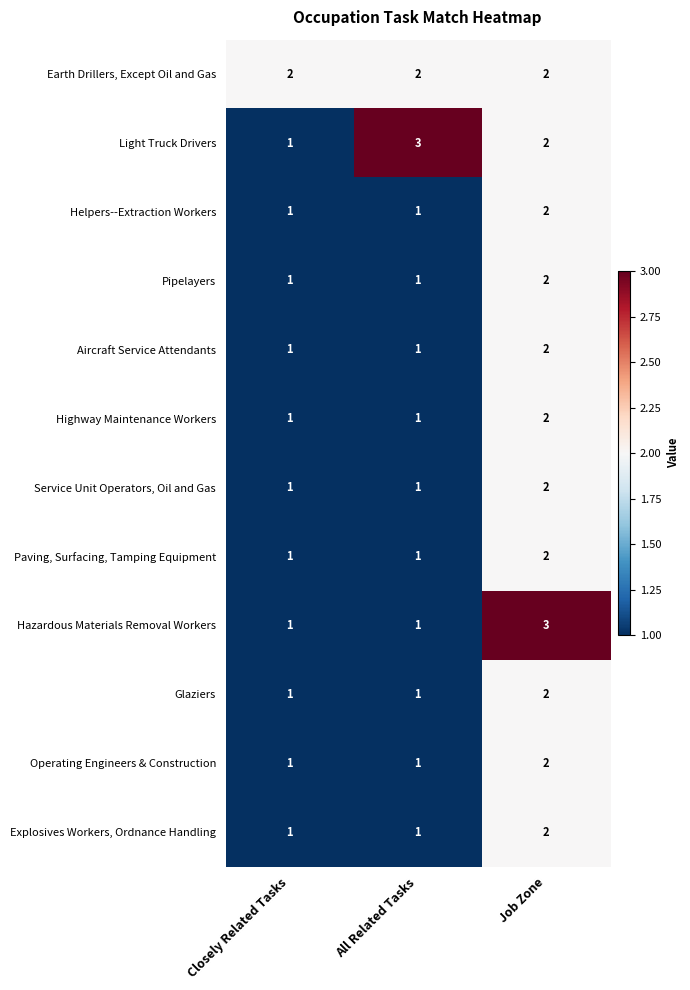

How many values in the Paving, Surfacing, Tamping Equipment series exceed 1?

1